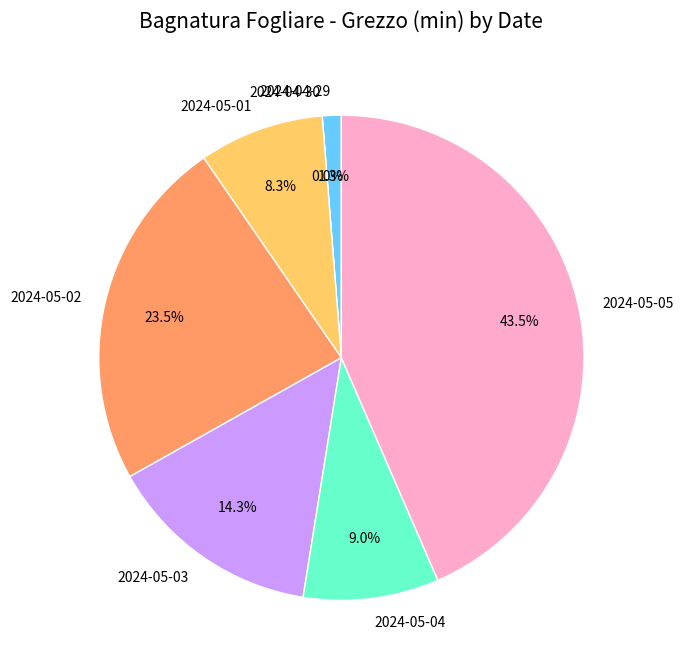

The 2024-04-30 slice represents 1% of the pie. True or false?

False